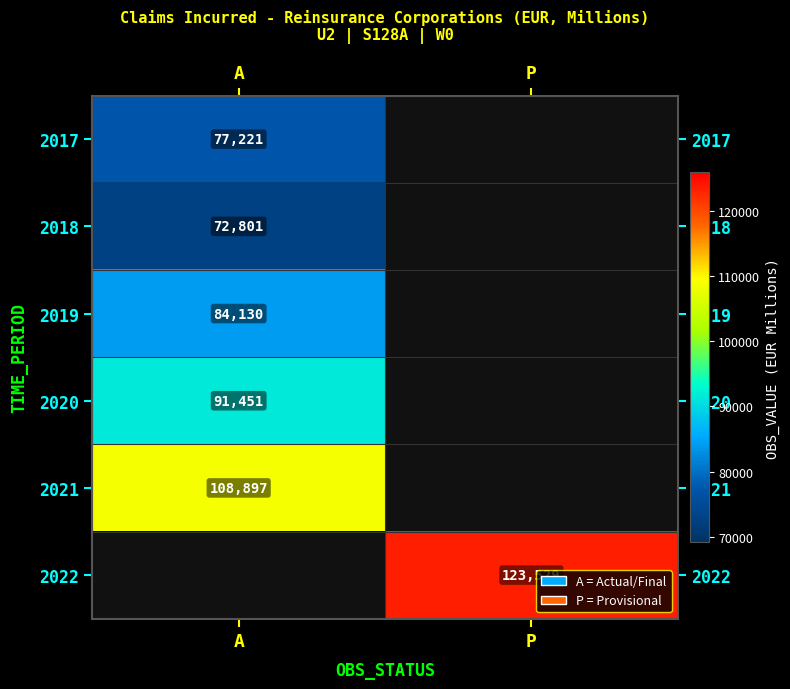

The value of 2019 at A is 84130. True or false?

True